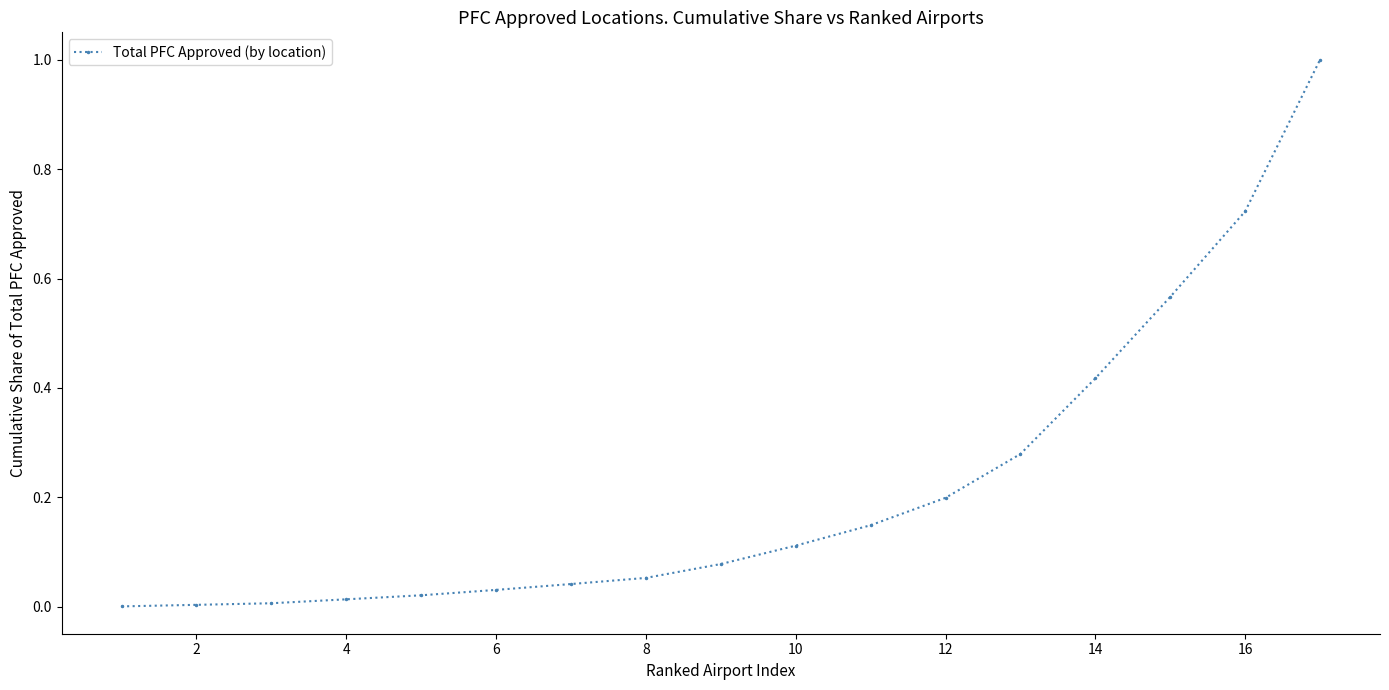

What is the difference between the maximum and minimum values?

1.0